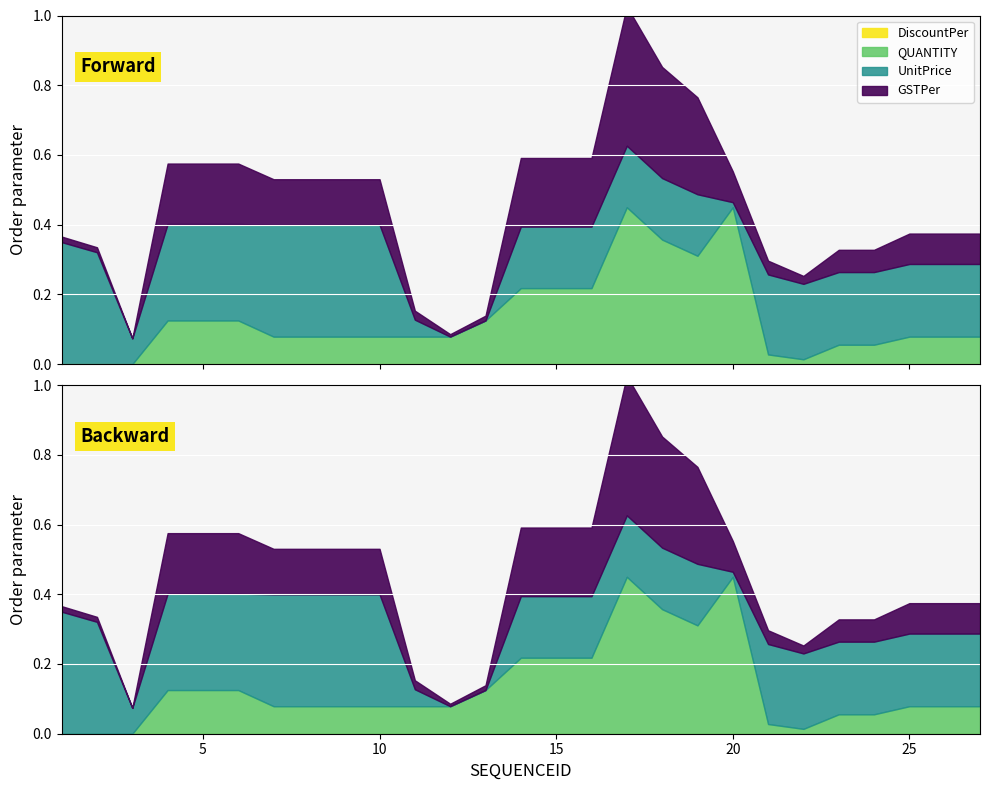

True or false: DiscountPer and QUANTITY cross at least once.

False